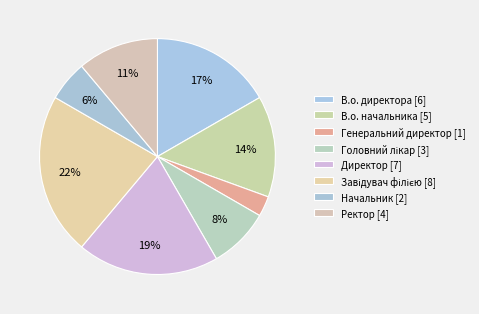

Is it true that В.о. начальника is 14% of the pie?

True